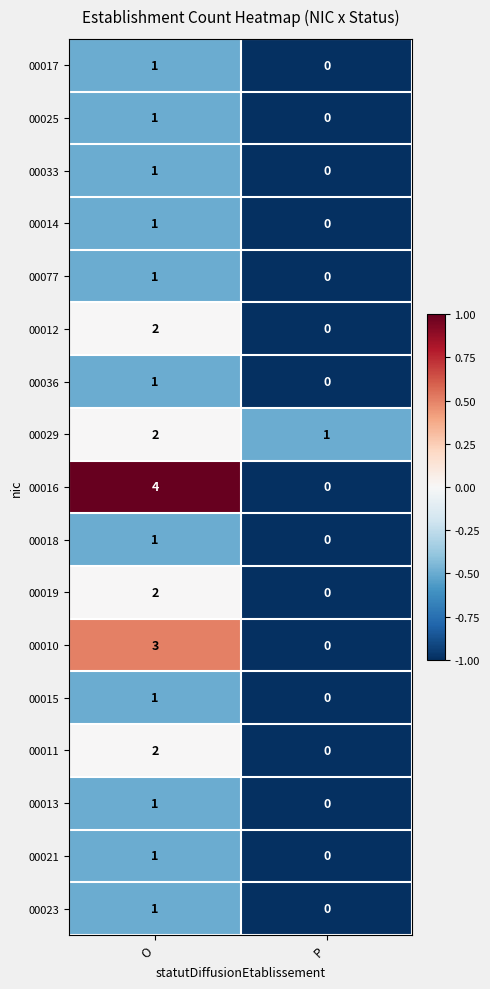

What is the difference between the maximum and minimum values in the 00016 series?

4